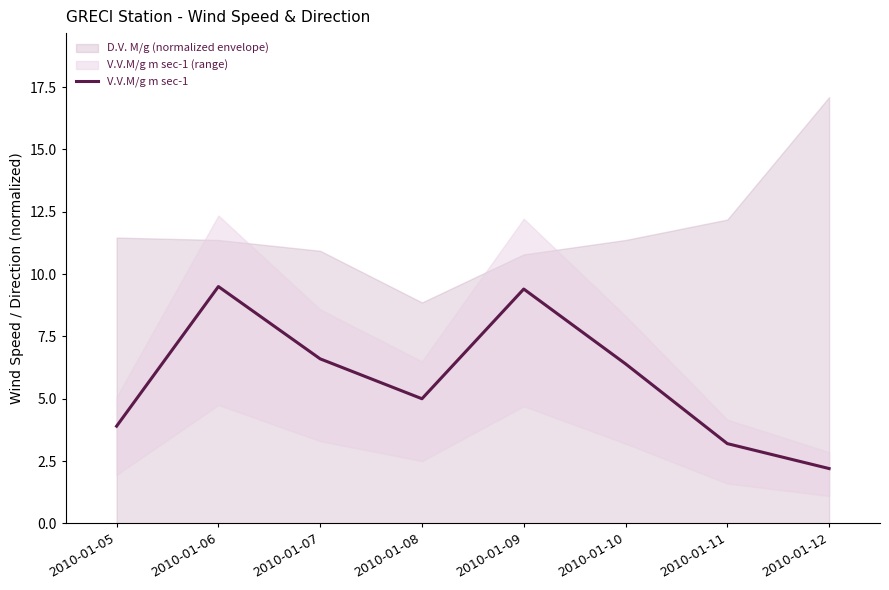

What is the difference between the maximum and minimum values?

7.3